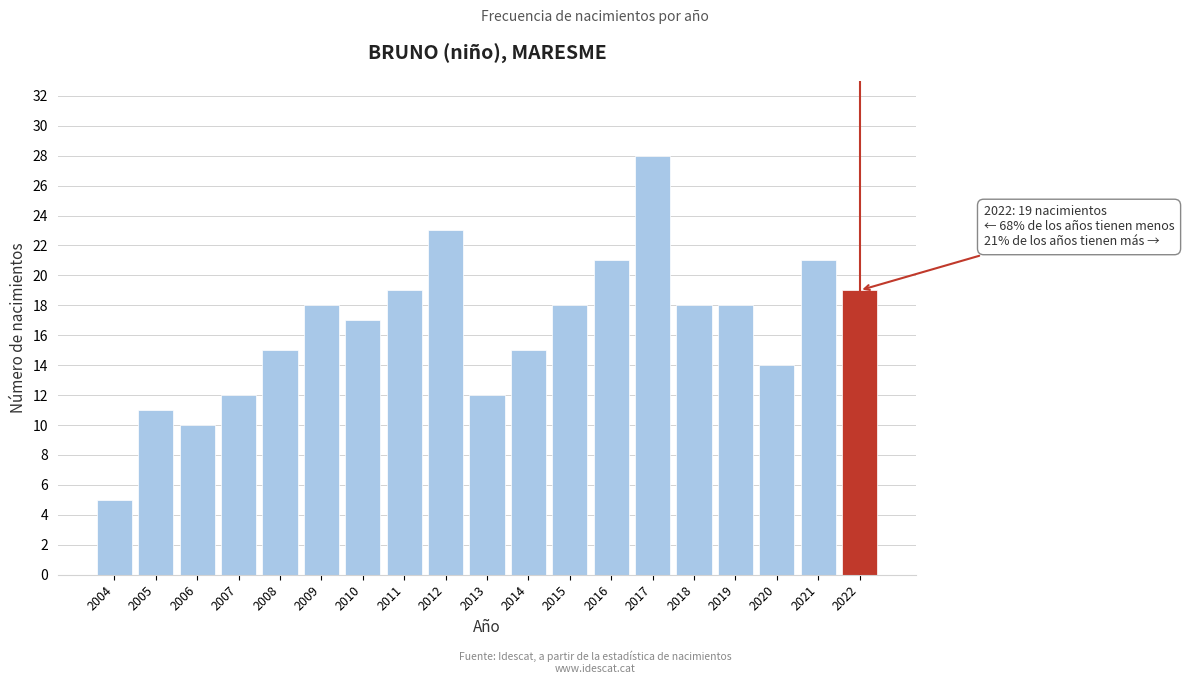

Reading right to left, extract all data points from this chart.

19	21	14	18	18	28	21	18	15	12	23	19	17	18	15	12	10	11	5